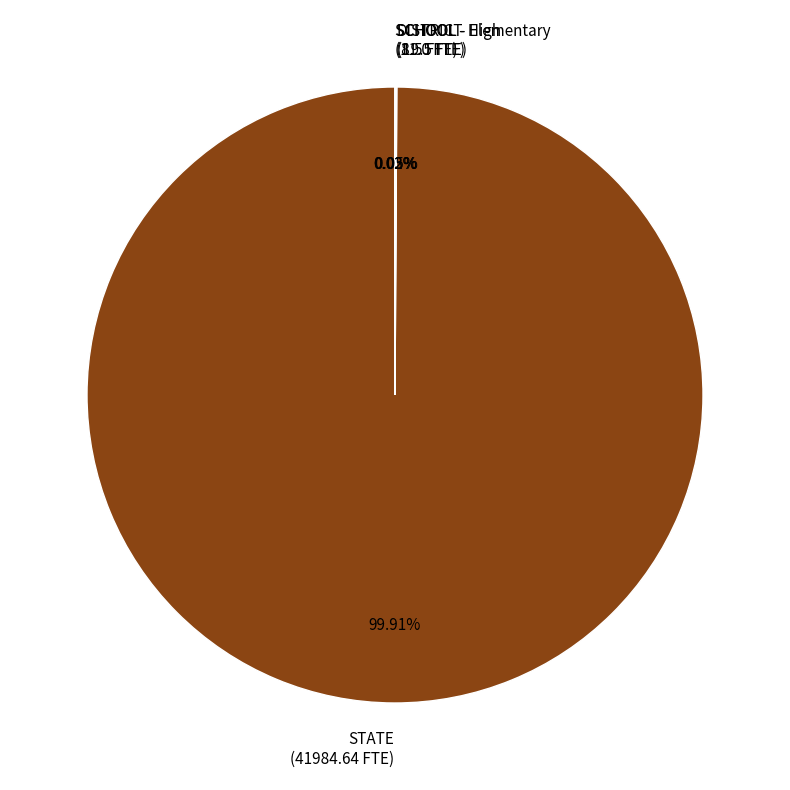

Is there any slice that represents more than half of the pie?

Yes